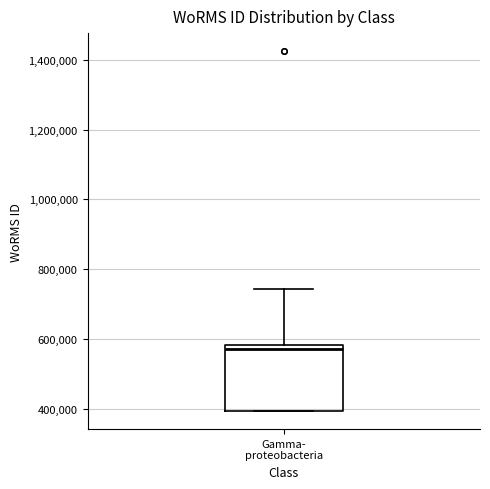

Transcribe this box plot: give where the median line is, the range the box spans, and where the two whiskers end, as read against the y-axis. The values are not printed on the chart, so give them approximately, as read against the axis.

median 580000 (just below the box's upper edge), box 400000 to 580000, whiskers 400000 to 740000